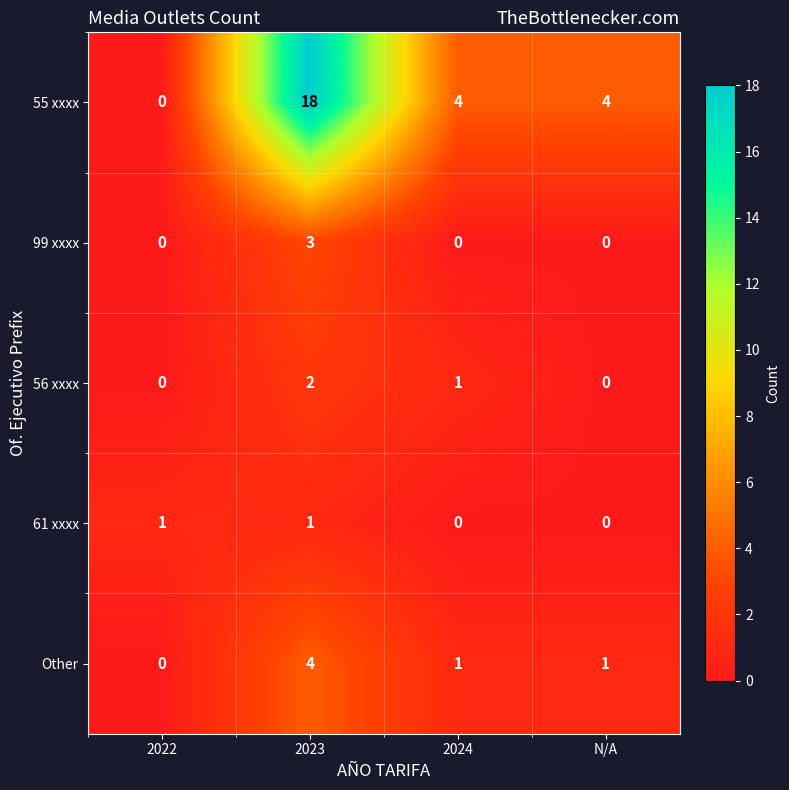

How many values in 56 xxxx are above zero?

2